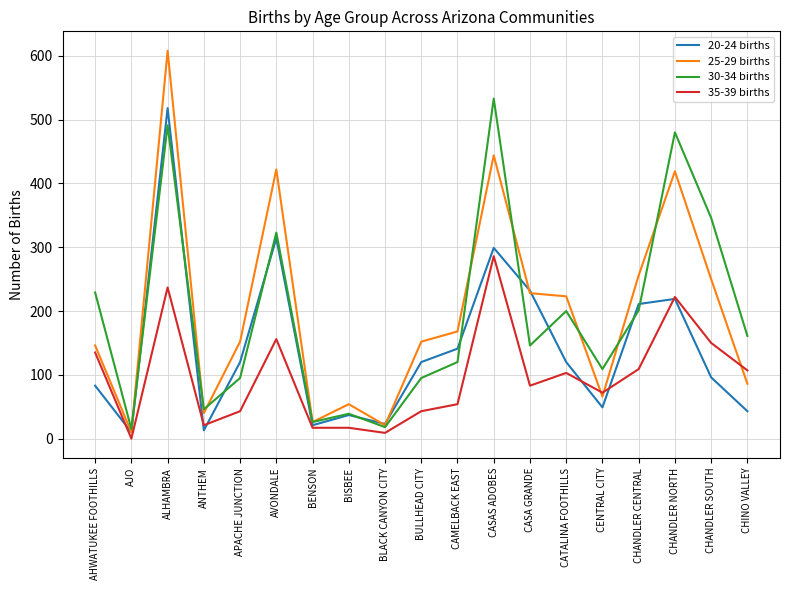

How many distinct data groups are displayed?

4